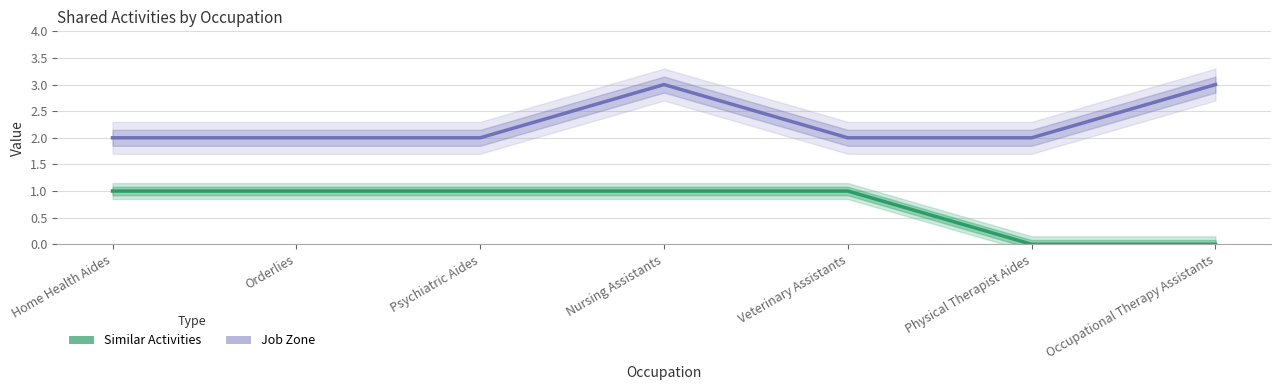

What is the value of the Similar Activities point at the 5th from the left?

1